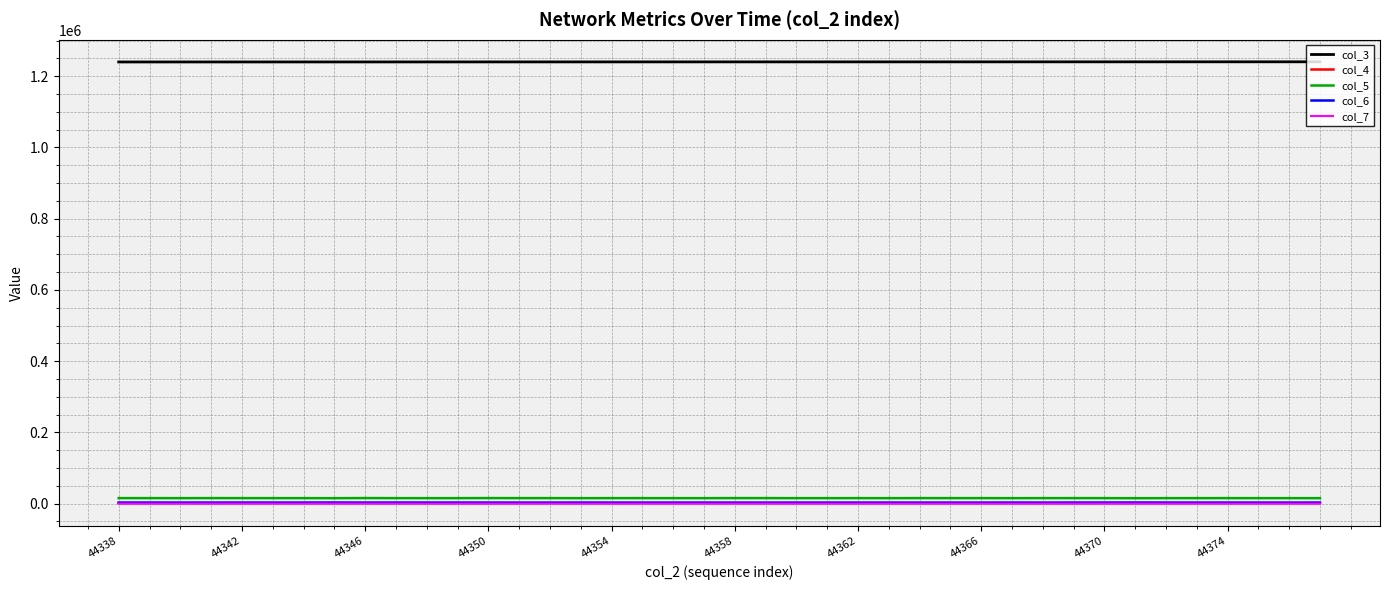

True or false: col_6 and col_3 cross at least once.

False